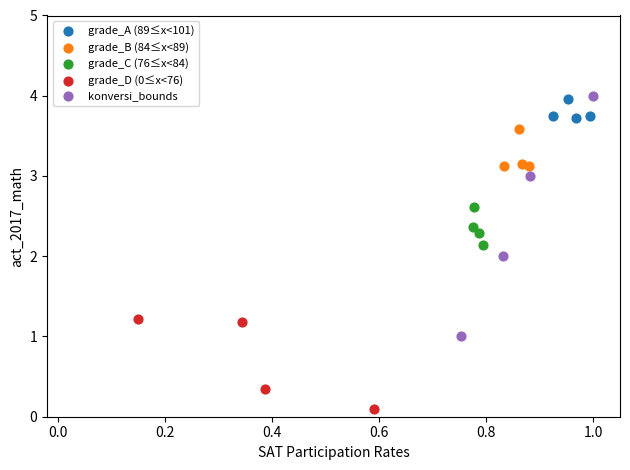

Which series has the widest spread of Y values?

konversi_bounds